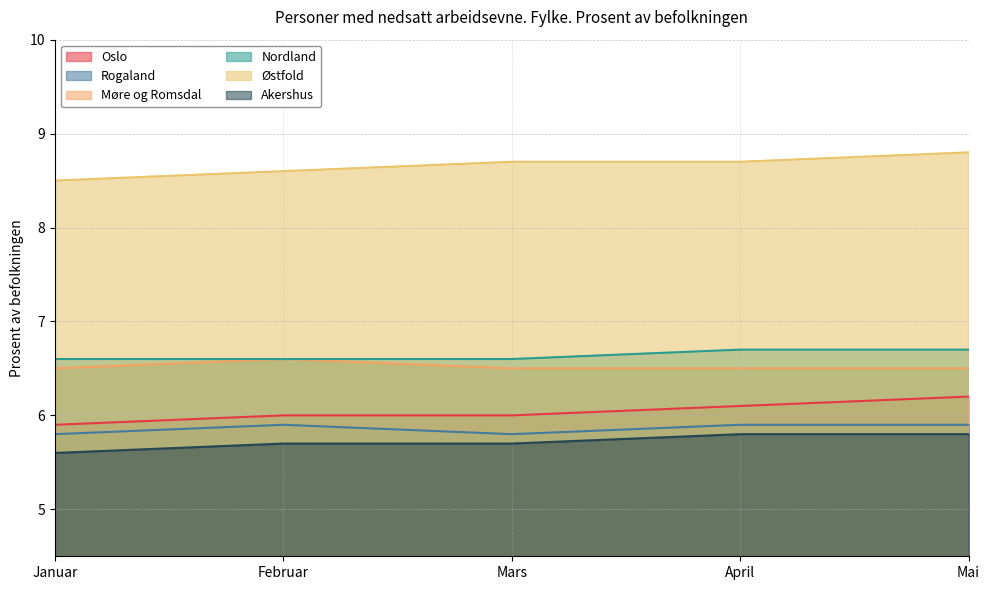

Which series has the largest total across all categories?

Østfold